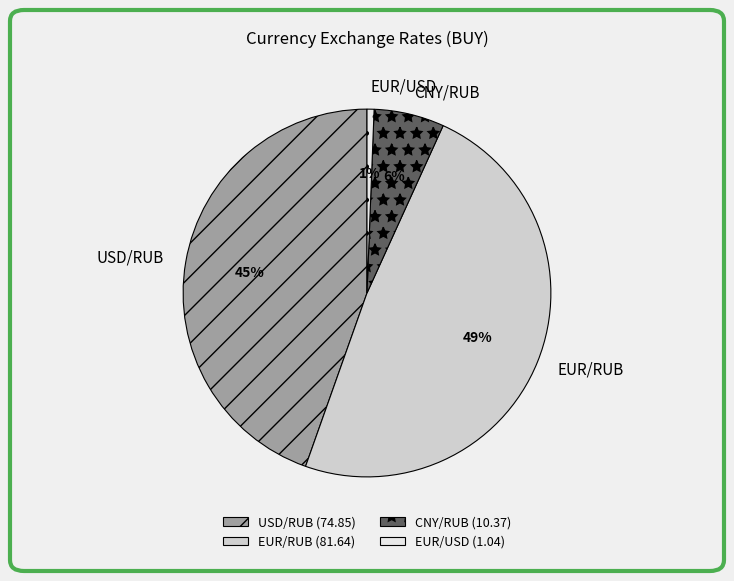

Is it true that CNY/RUB is 1% of the pie?

False